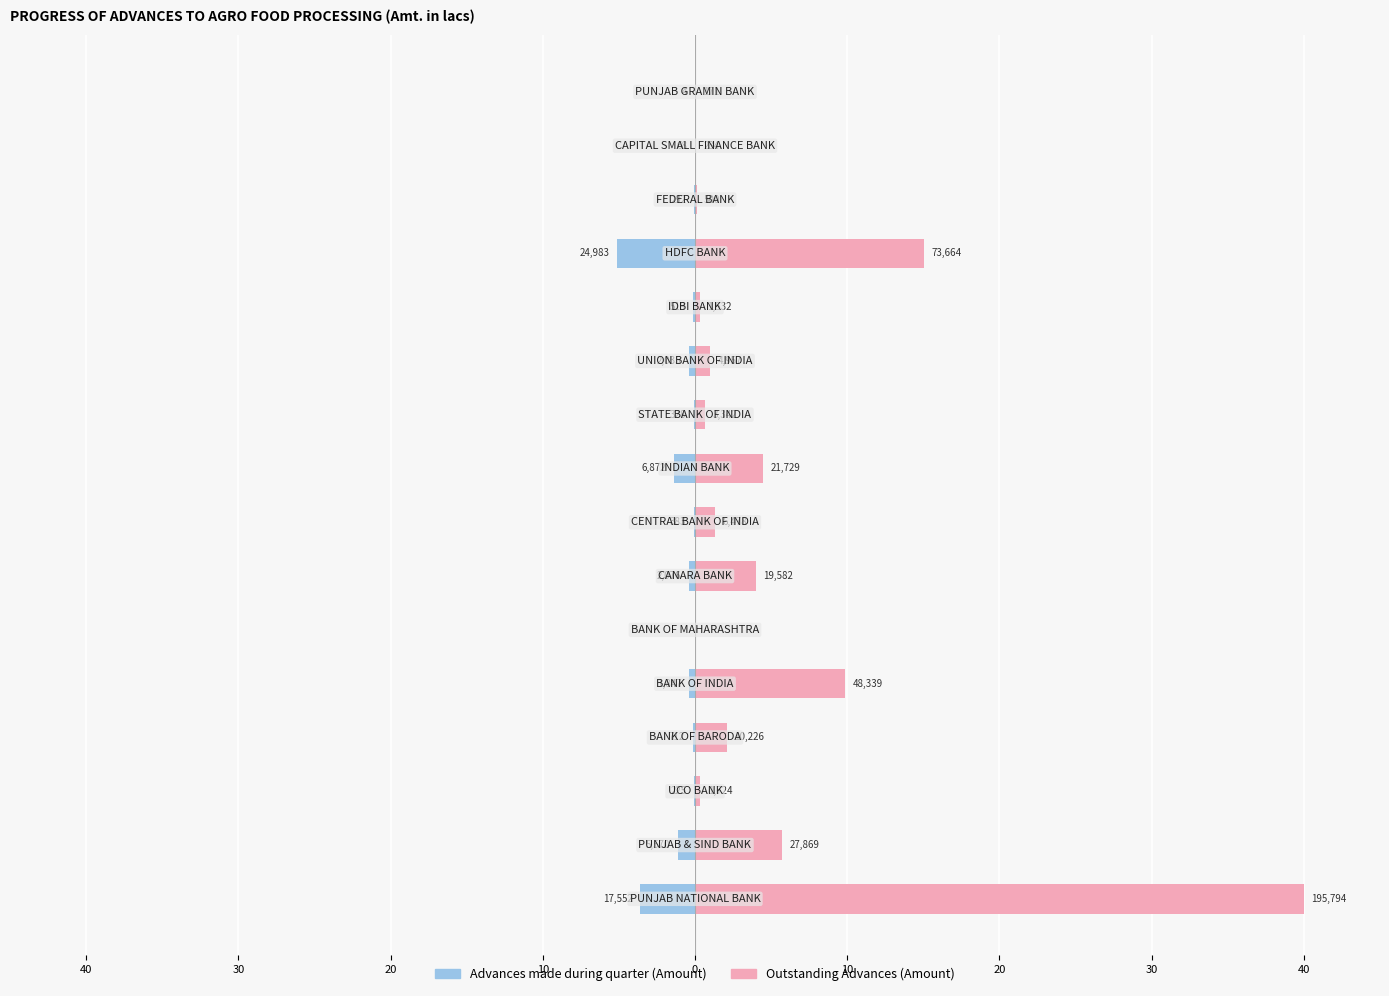

What is the spread (max minus min) of values at 0?

10.3